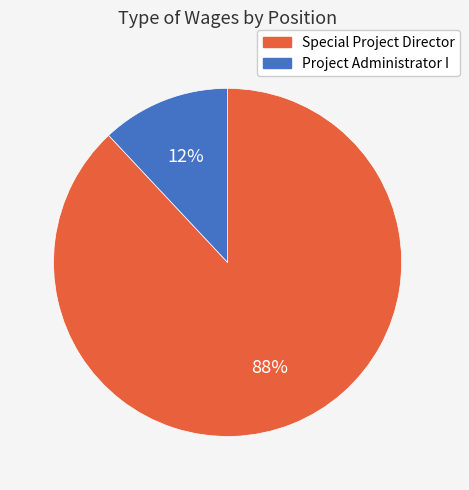

What is the ratio of the value at Project Administrator I to the value at Special Project Director?

0.1